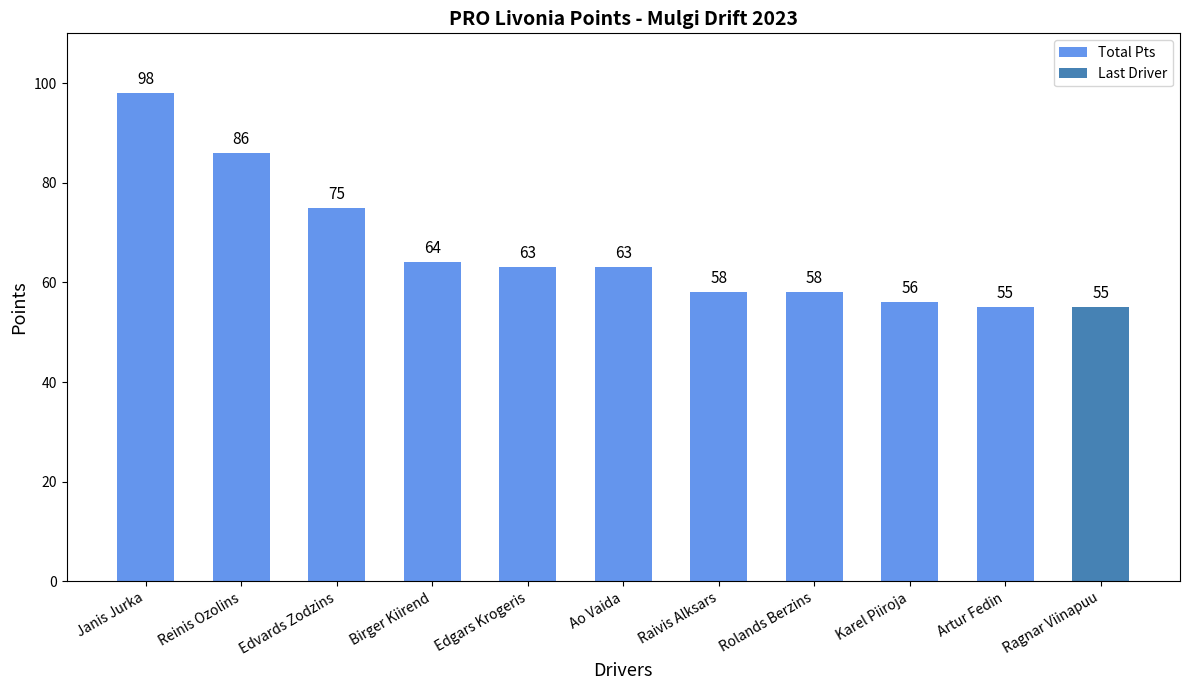

Which has a higher value, Edgars Krogeris or Artur Fedin?

Edgars Krogeris